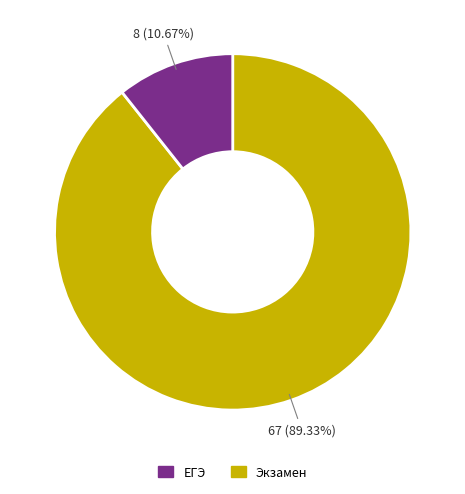

How many segments does this pie chart have?

2